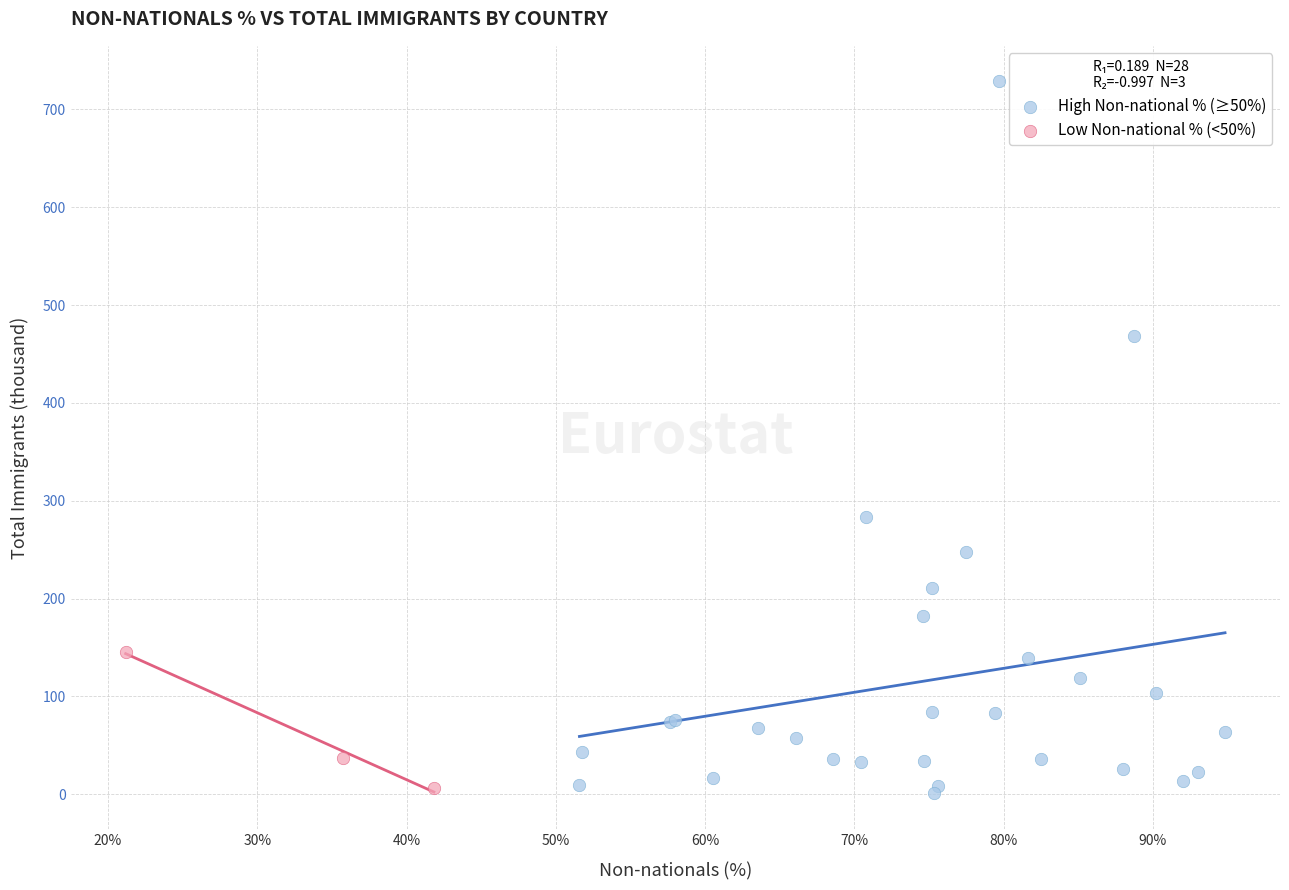

Which series has the largest Y range (max minus min)?

High Non-national % (≥50%)